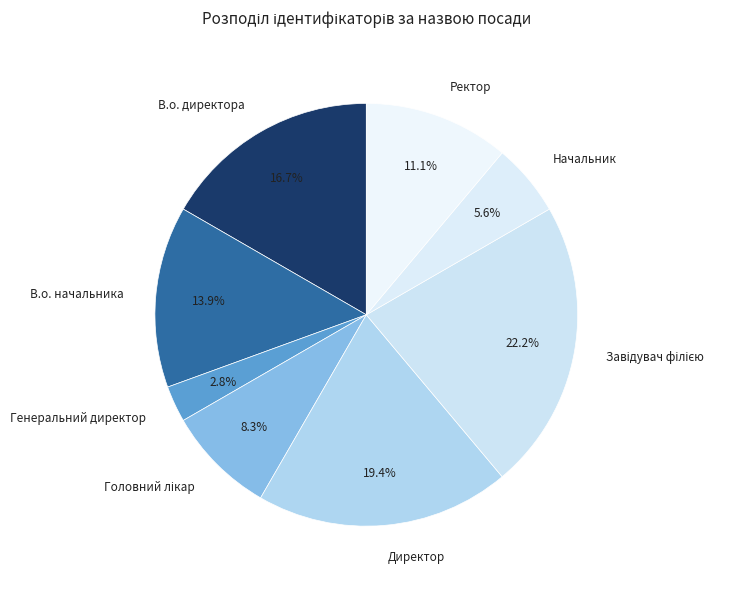

What is the ratio of the value at В.о. директора to the value at Начальник?

3.0